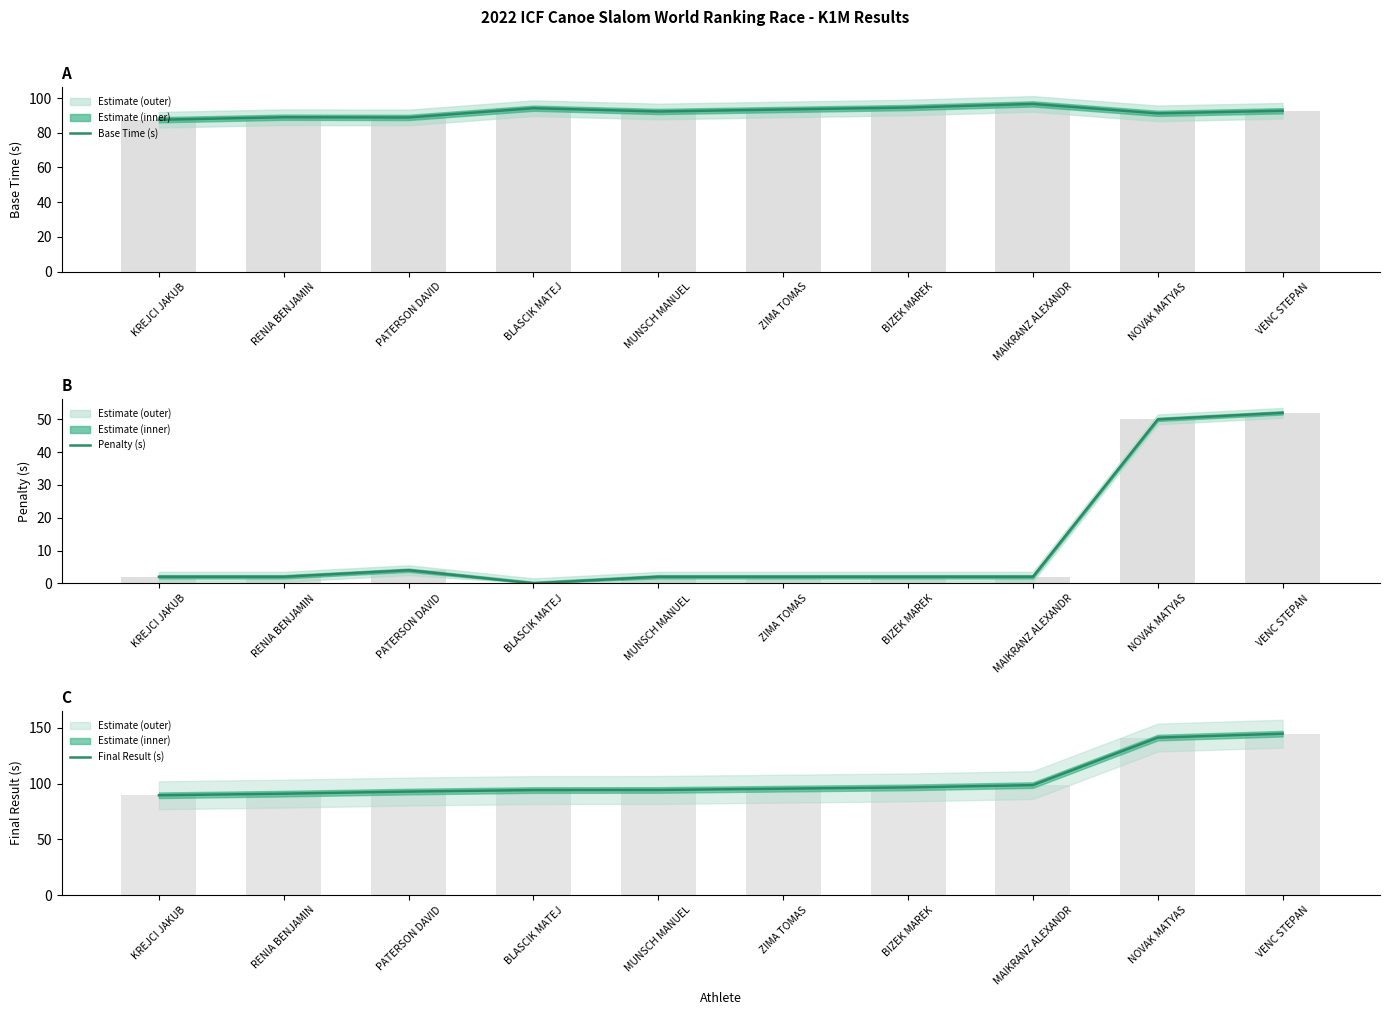

What are all the series names shown in the legend?

Base Time (s), Penalty (s), Final Result (s)